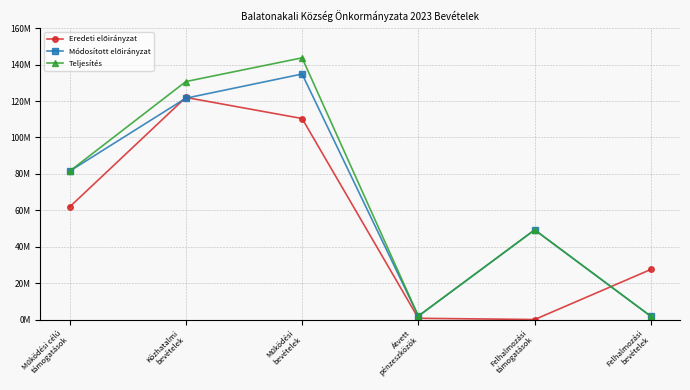

At which category is the sum across all series the highest?

Működési
bevételek